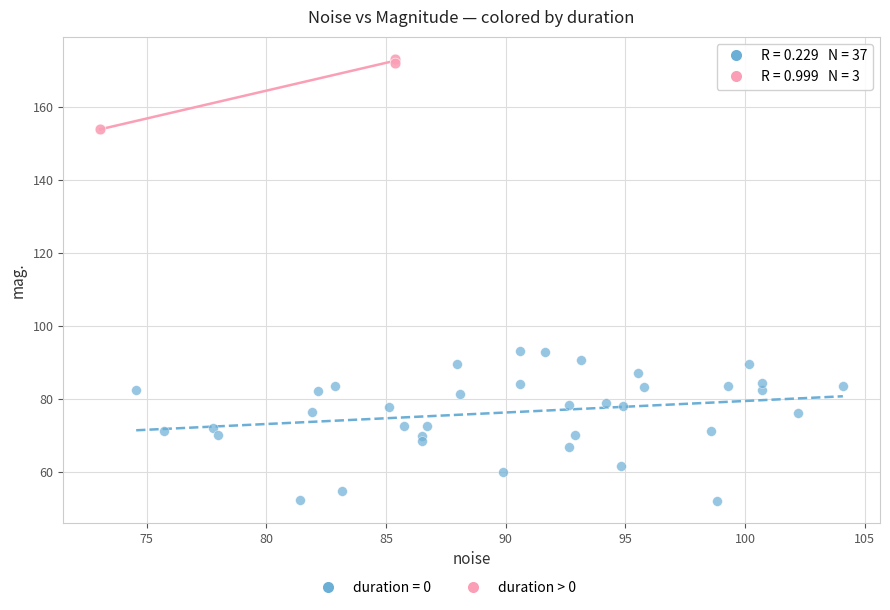

Which series reaches the minimum Y coordinate?

duration = 0